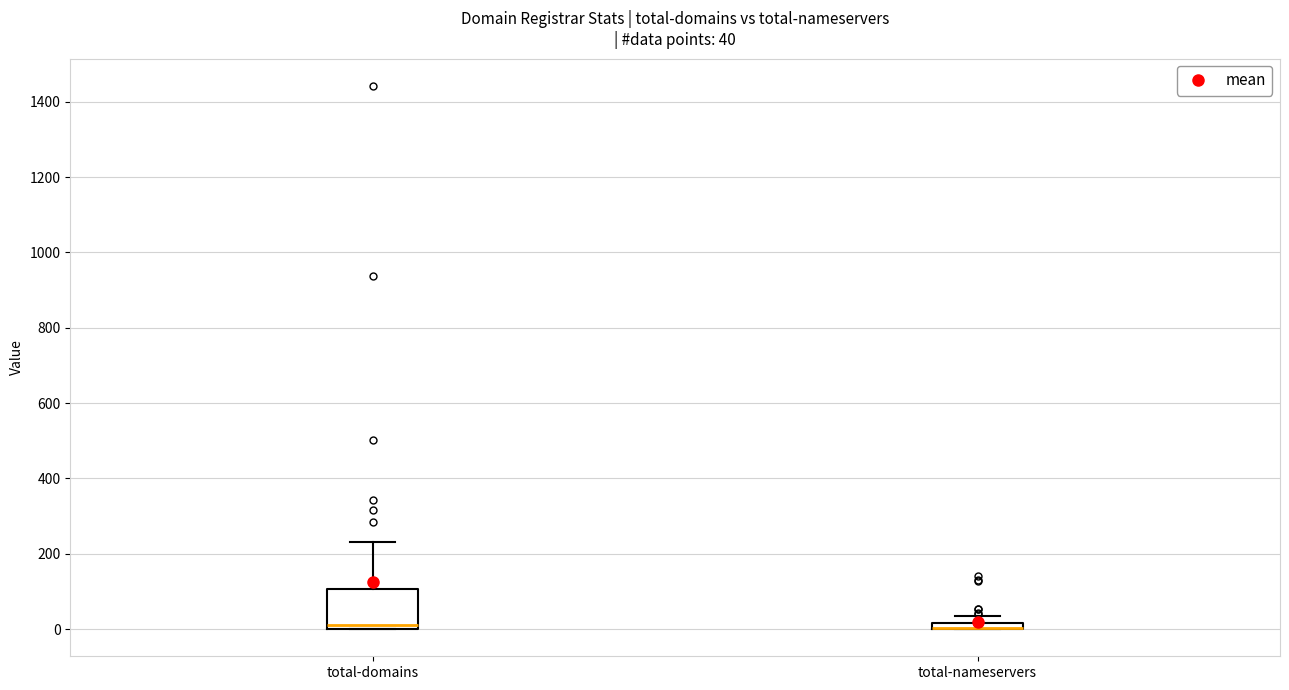

Comparing the boxes themselves (not the whiskers), which one is the tallest?

total-domains